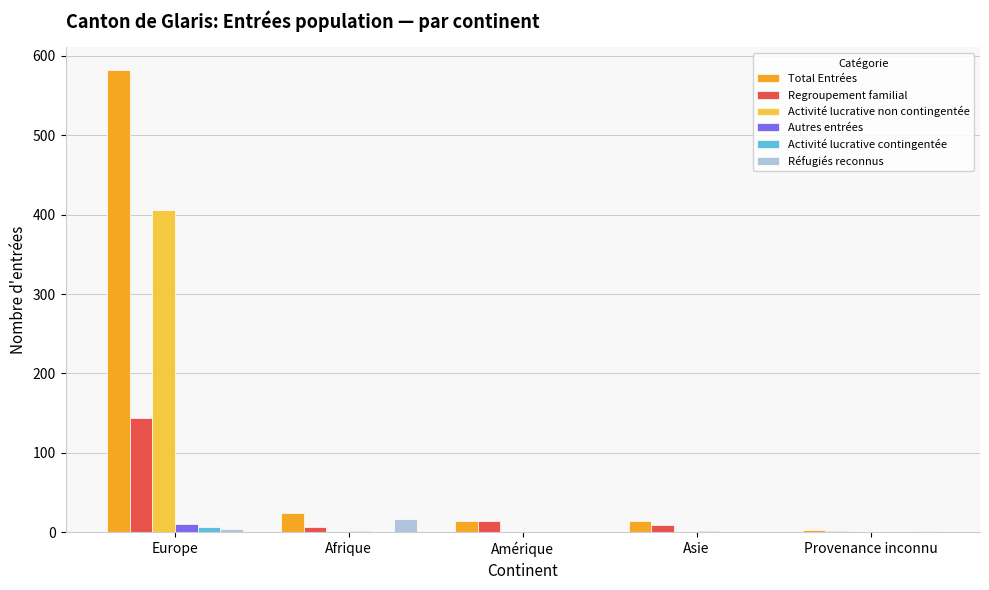

What is the approximate value of Total Entrées at Amérique?

14